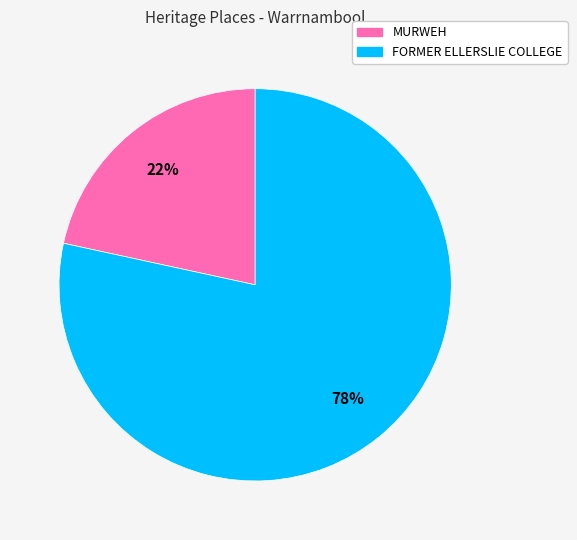

Which slice is the largest?

FORMER ELLERSLIE COLLEGE